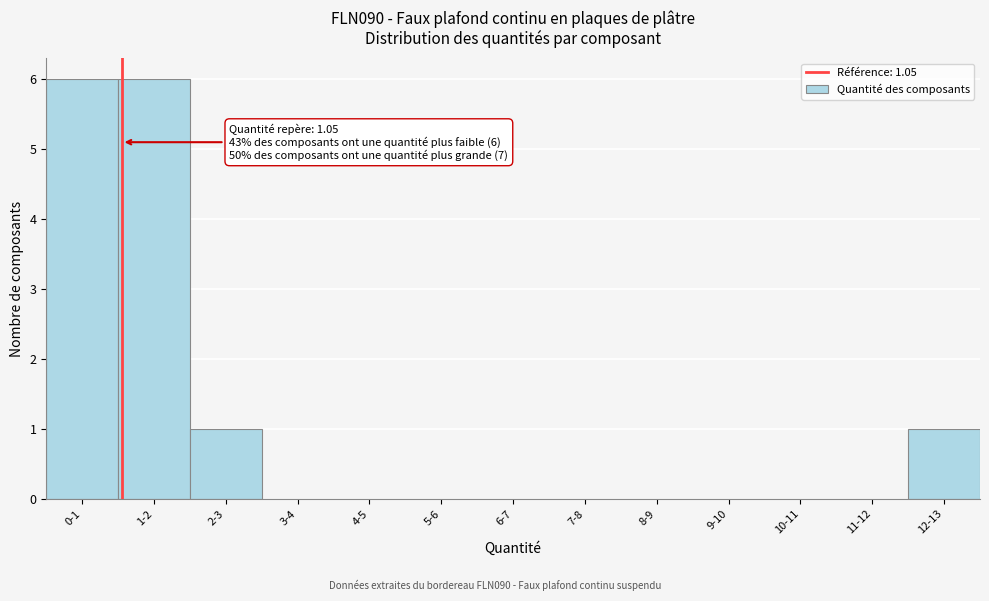

Reading left to right, transcribe all the data shown in this chart.

0-1=6	1-2=6	2-3=1	3-4=0	4-5=0	5-6=0	6-7=0	7-8=0	8-9=0	9-10=0	10-11=0	11-12=0	12-13=1